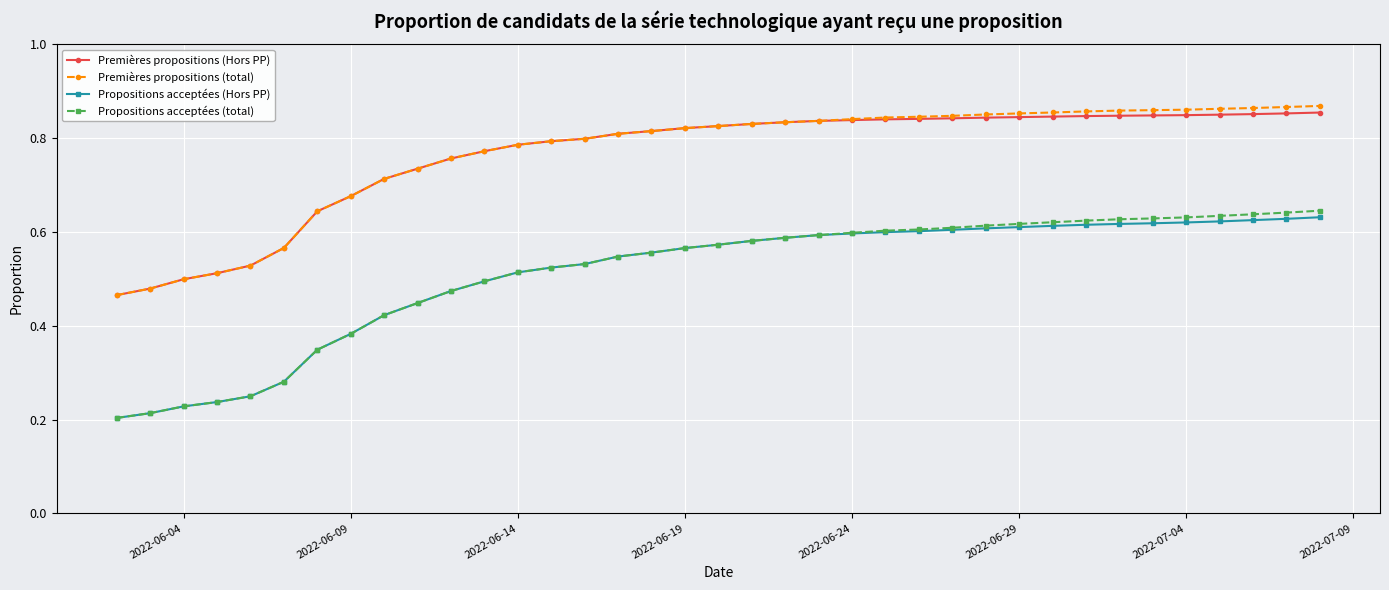

True or false: Propositions acceptées (Hors PP) and Premières propositions (Hors PP) cross at least once.

False